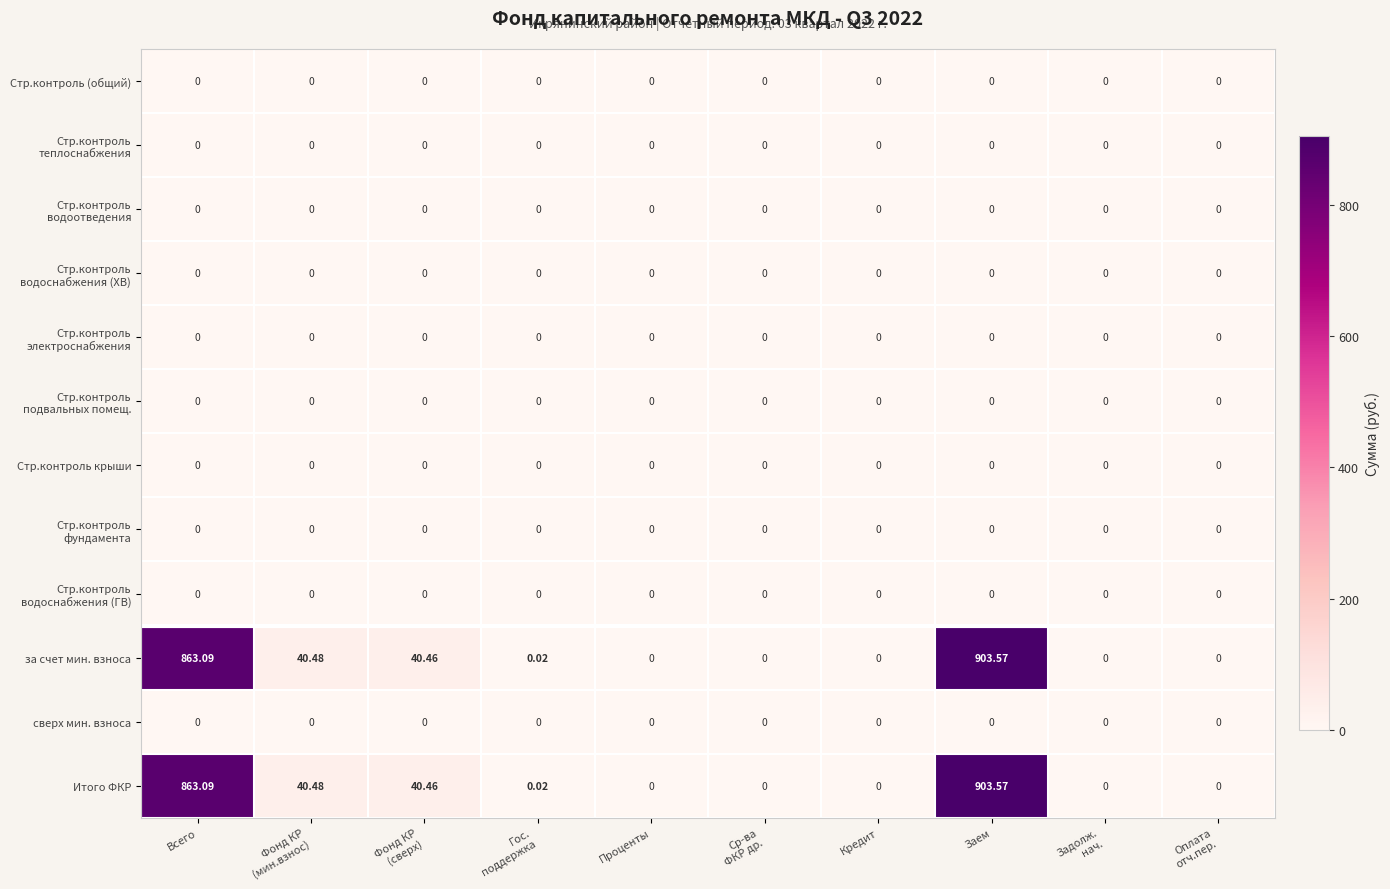

How many series are shown in this chart?

12